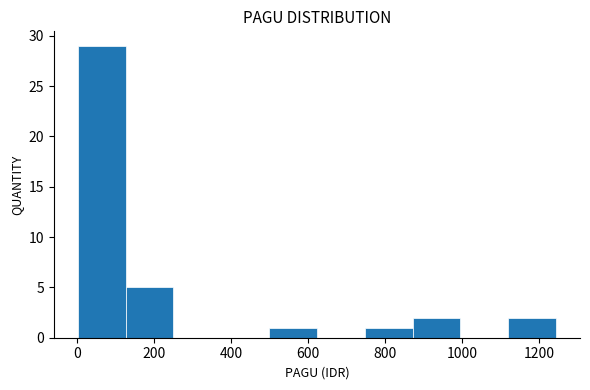

Reading left to right, transcribe this chart: for each bar, give the range it covers on the x-axis and its height. Neither the bar edges nor the heights are printed on the chart, so give them approximately, as read against the axes.

0 to 120: 29
120 to 240: 5
240 to 380: 0
380 to 500: 0
500 to 620: 1
620 to 740: 0
740 to 880: 1
880 to 1000: 2
1000 to 1120: 0
1120 to 1240: 2